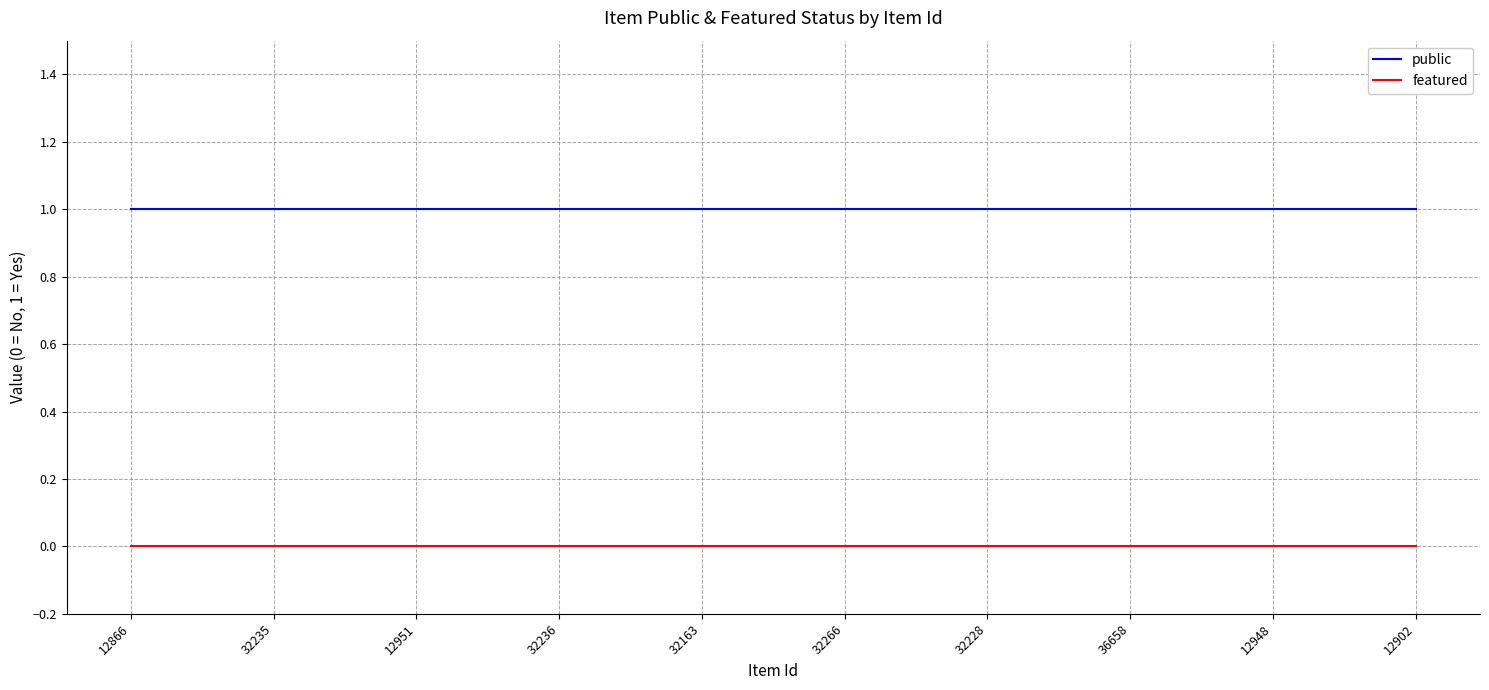

Which series has the largest total across all categories?

public